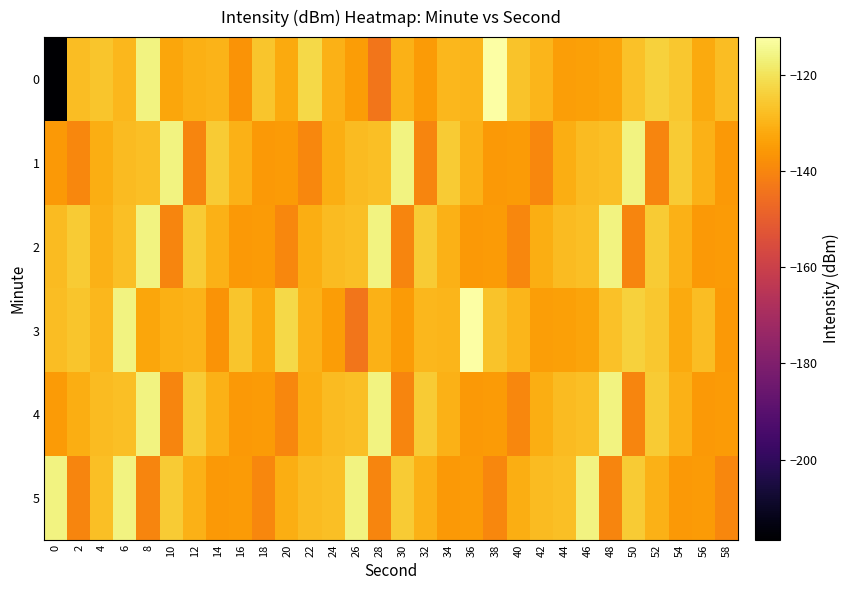

What is the difference between the highest and lowest values at 18?

13.3